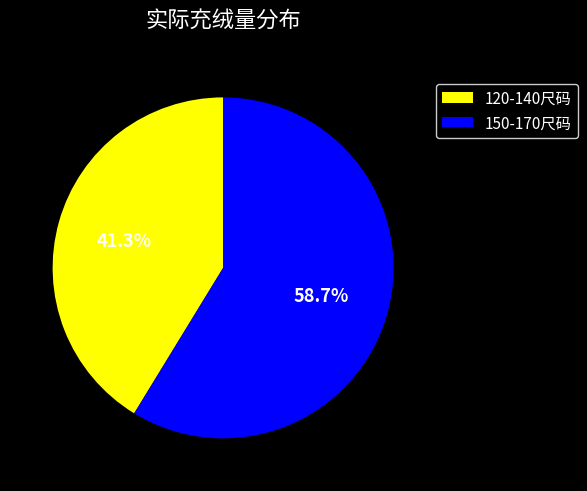

To the nearest percent, what is the difference between the largest and smallest slice percentages?

17%